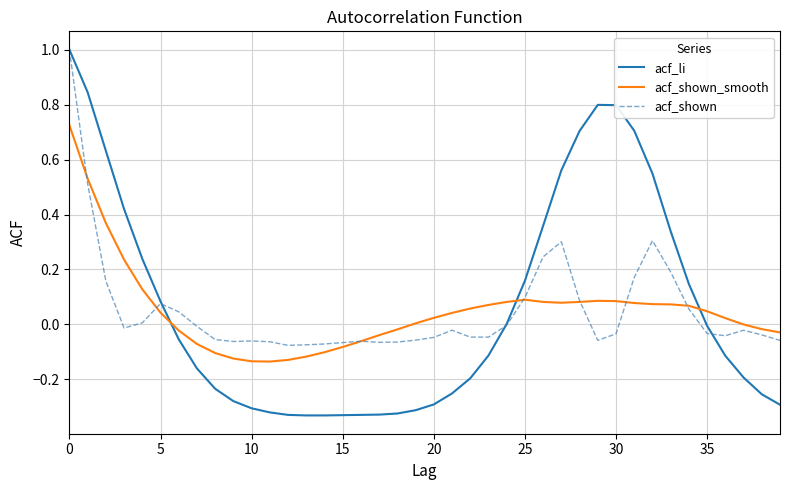

How many lines are shown in the chart?

3